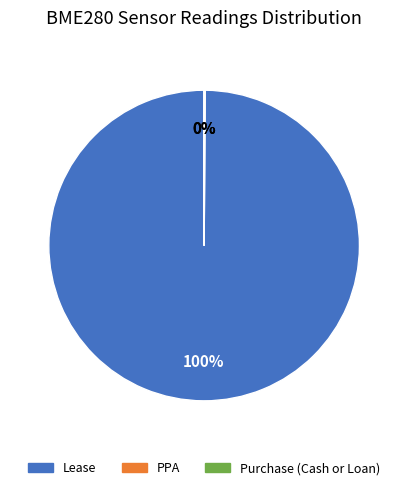

Is there a majority slice in this chart?

Yes